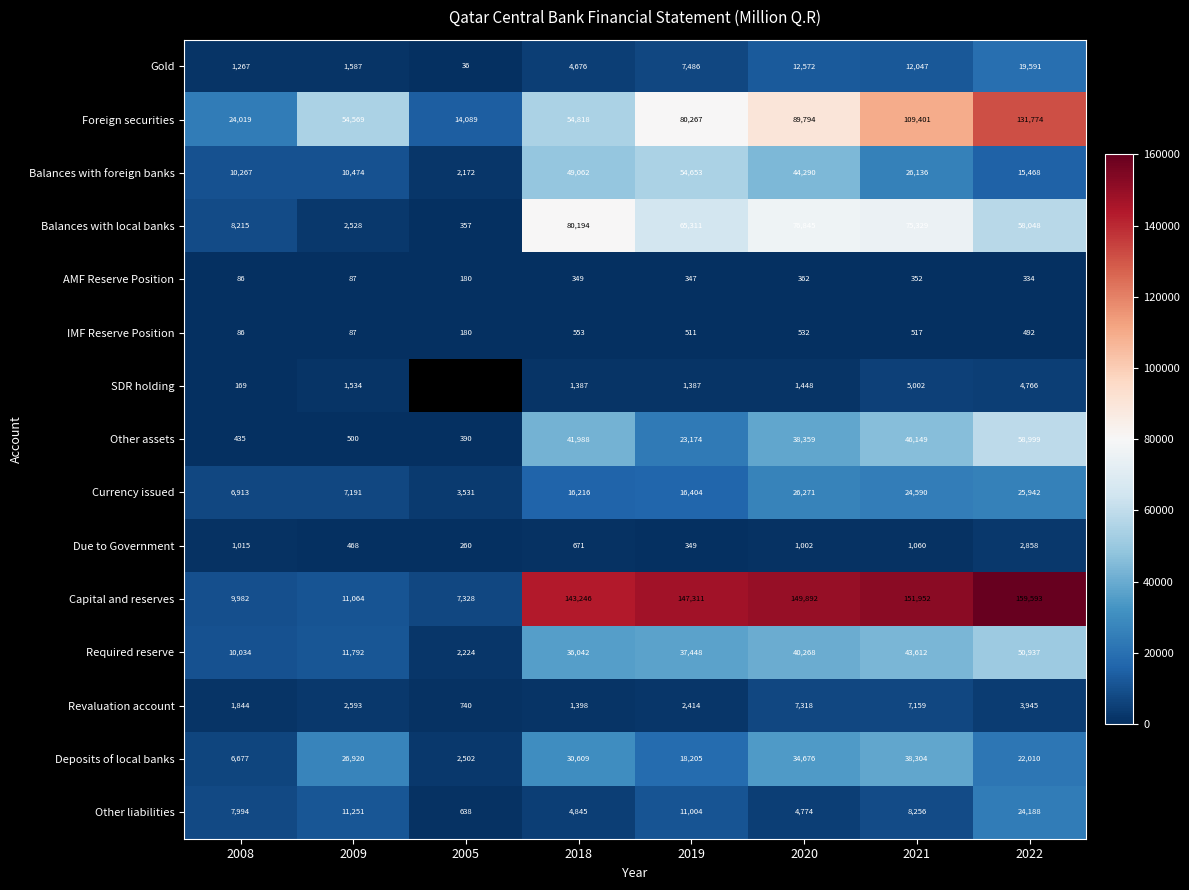

What is the average value of the Other liabilities series?

9119